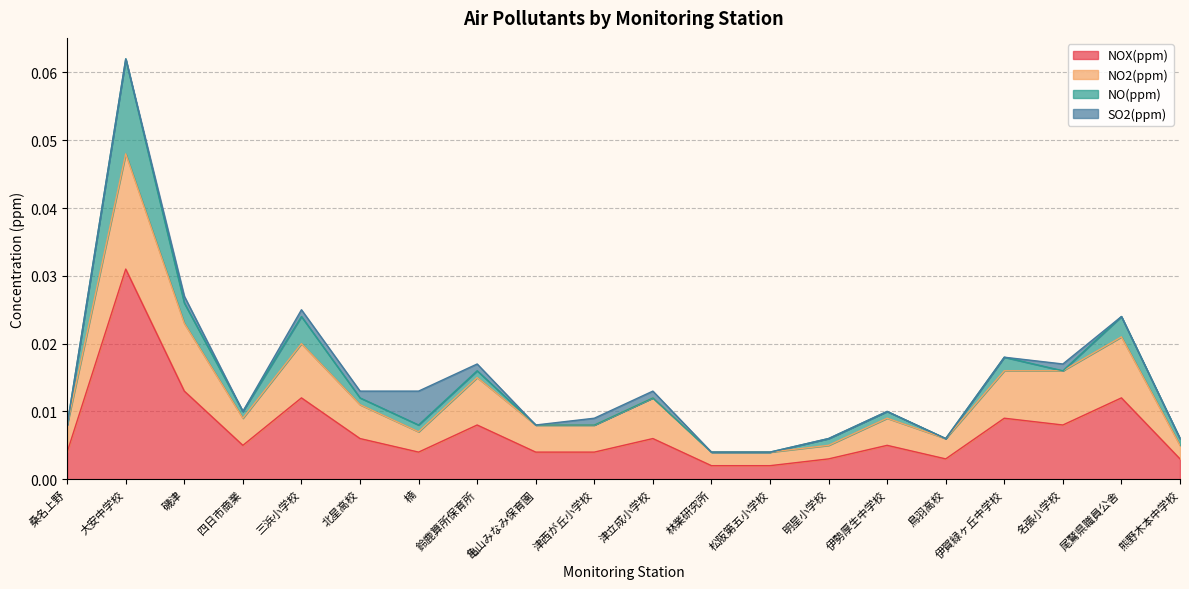

Which category has the highest value in the NOX(ppm) series?

大安中学校